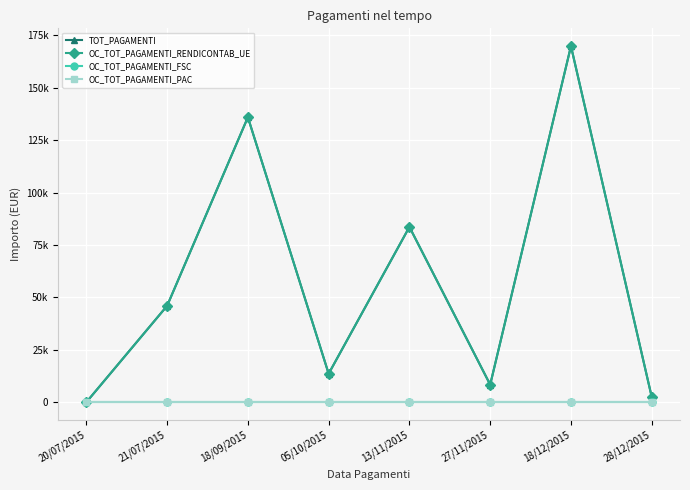

Does the chart have visible grid lines?

Yes